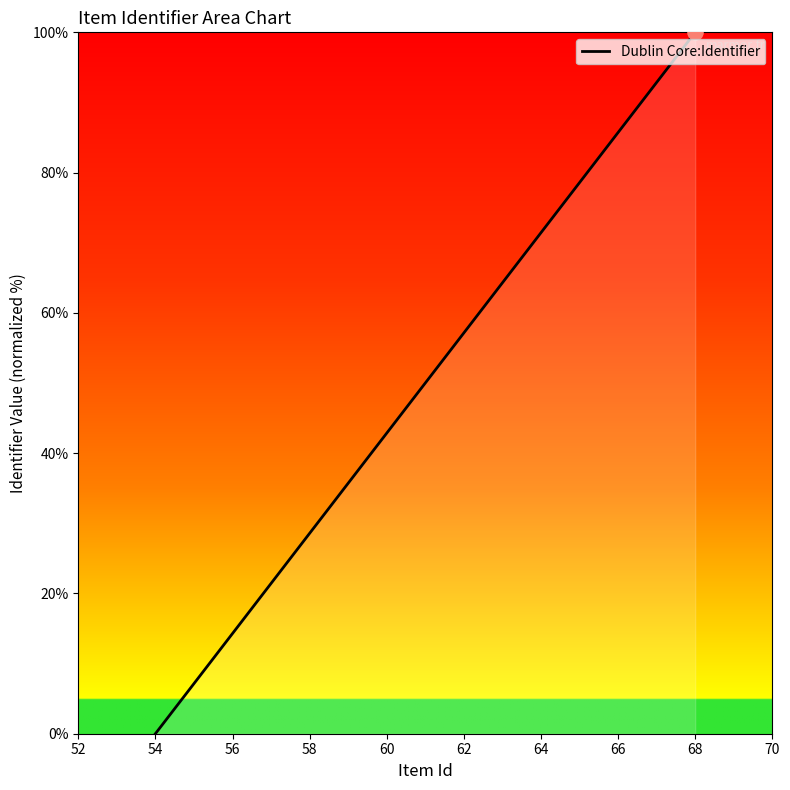

What is the difference between the maximum and minimum values?

100.0